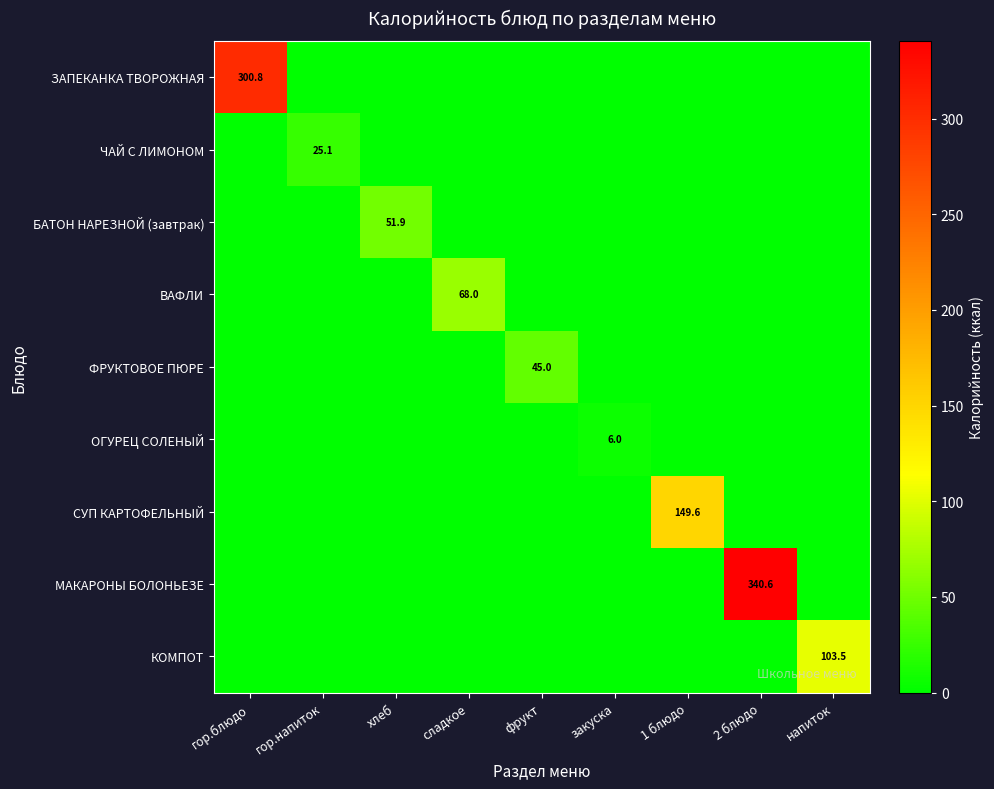

At which label does БАТОН НАРЕЗНОЙ (завтрак) reach its minimum?

гор.блюдо